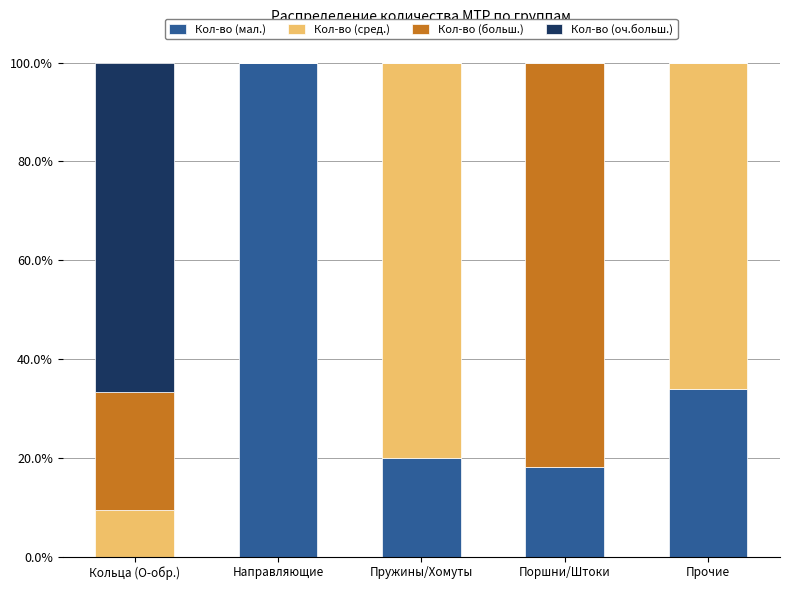

Are the bars grouped side by side (vs. stacked)?

No